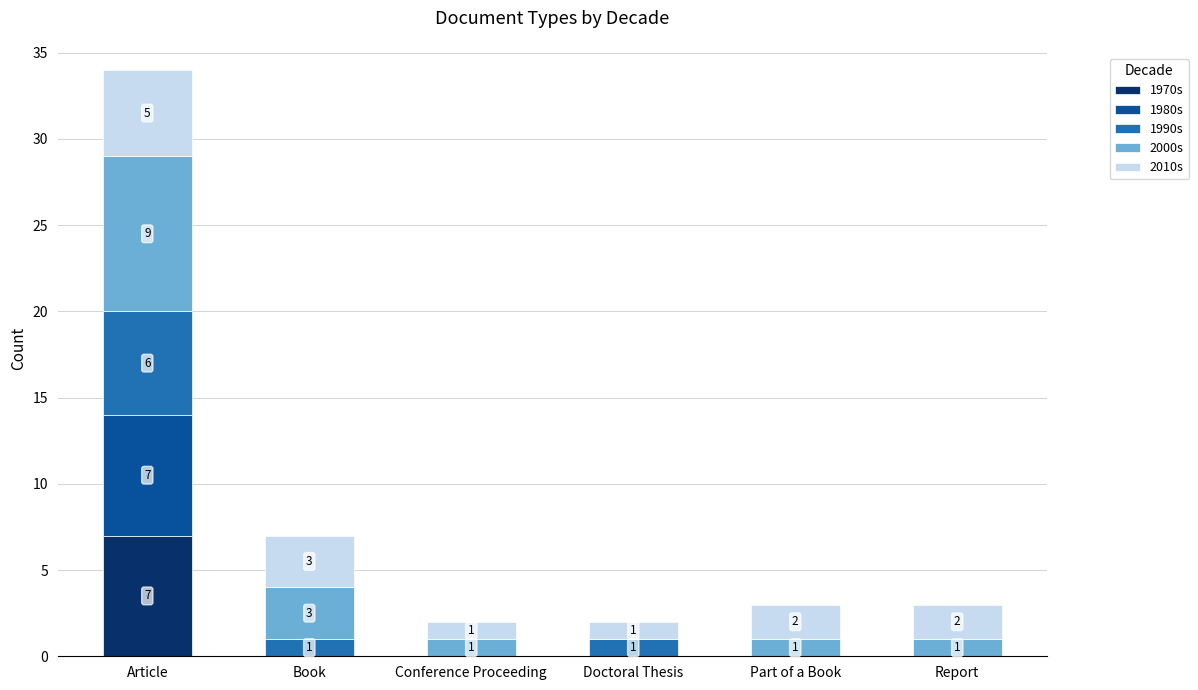

Reading left to right, list the values for the 1970s series.

Article=7	Book=0	Conference Proceeding=0	Doctoral Thesis=0	Part of a Book=0	Report=0